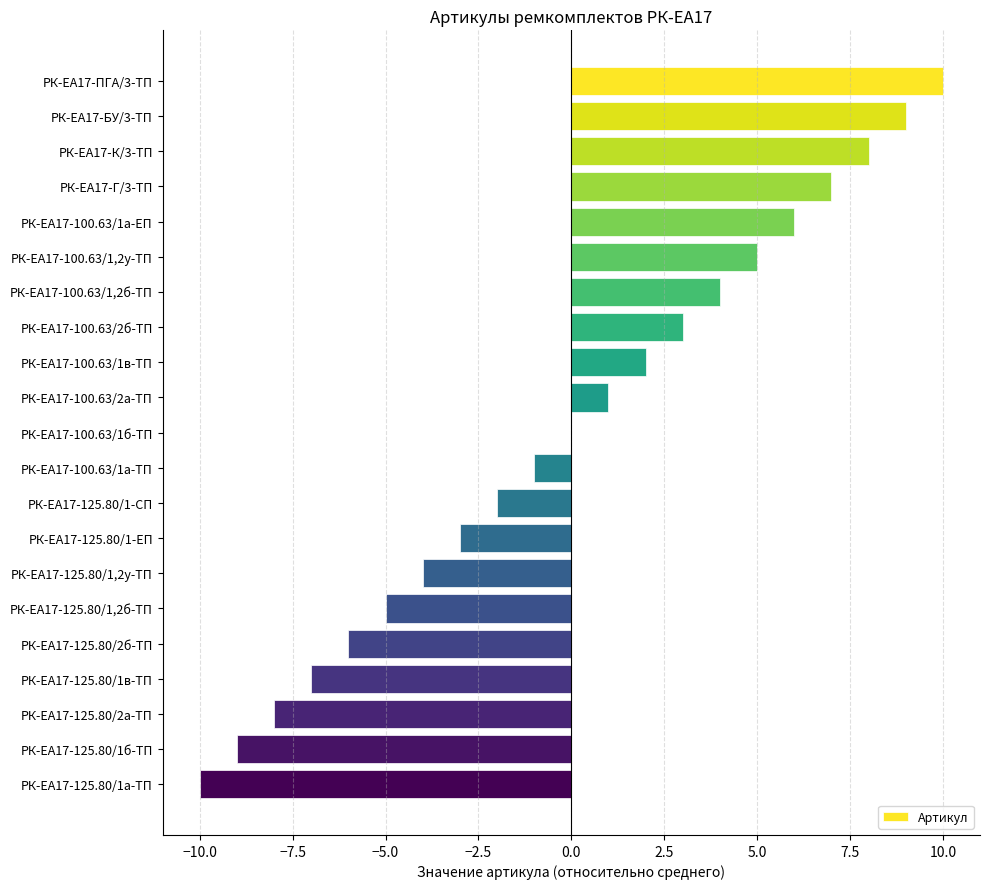

Reading top to bottom, extract all data points from this chart.

РК-ЕА17-ПГА/3-ТП=10	РК-ЕА17-БУ/3-ТП=9	РК-ЕА17-К/3-ТП=8	РК-ЕА17-Г/3-ТП=7	РК-ЕА17-100.63/1а-ЕП=6	РК-ЕА17-100.63/1,2у-ТП=5	РК-ЕА17-100.63/1,2б-ТП=4	РК-ЕА17-100.63/2б-ТП=3	РК-ЕА17-100.63/1в-ТП=2	РК-ЕА17-100.63/2а-ТП=1	РК-ЕА17-100.63/1б-ТП=0	РК-ЕА17-100.63/1а-ТП=-1	РК-ЕА17-125.80/1-СП=-2	РК-ЕА17-125.80/1-ЕП=-3	РК-ЕА17-125.80/1,2у-ТП=-4	РК-ЕА17-125.80/1,2б-ТП=-5	РК-ЕА17-125.80/2б-ТП=-6	РК-ЕА17-125.80/1в-ТП=-7	РК-ЕА17-125.80/2а-ТП=-8	РК-ЕА17-125.80/1б-ТП=-9	РК-ЕА17-125.80/1а-ТП=-10